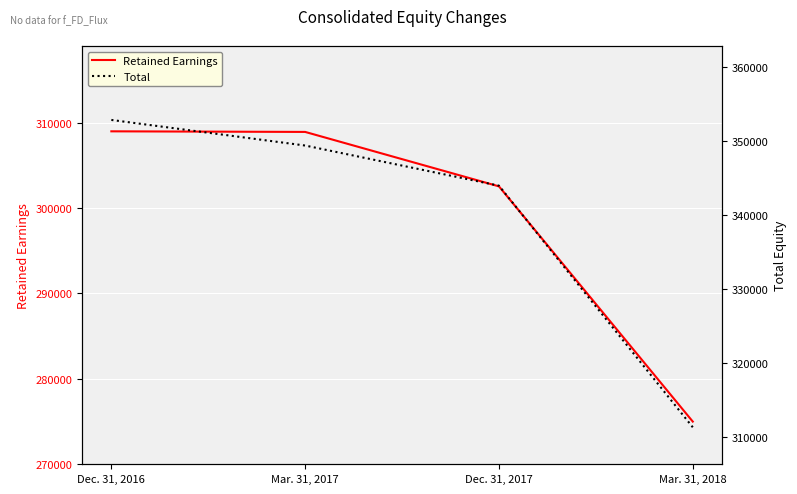

Is the value of Retained Earnings at Dec. 31, 2016 greater than the value of Total at Mar. 31, 2017?

No